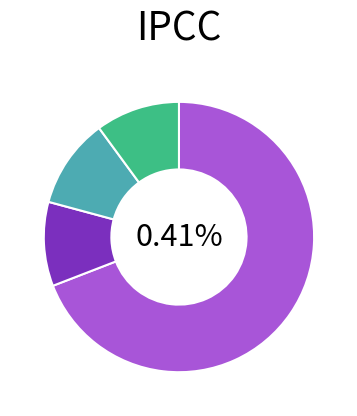

To the nearest percent, what portion does Unsupported (SWEB) represent?

11%